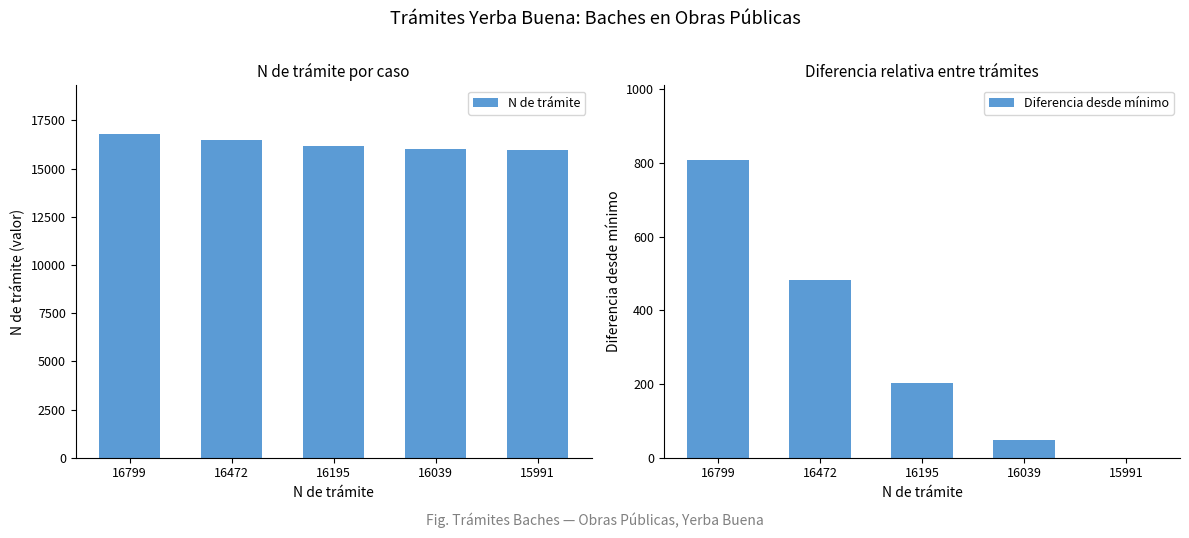

At which label does Diferencia desde mínimo reach its peak?

16799